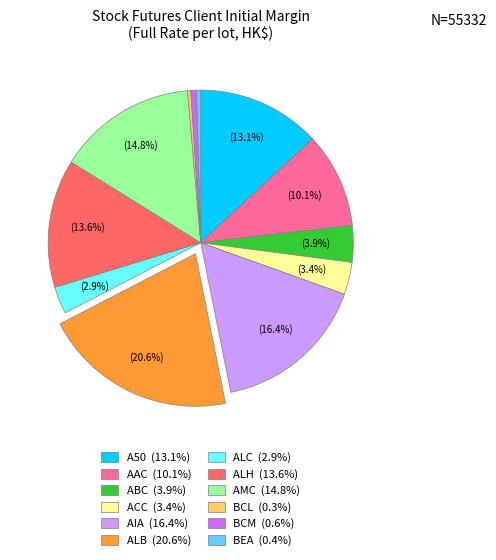

Count the number of slices in the pie.

12